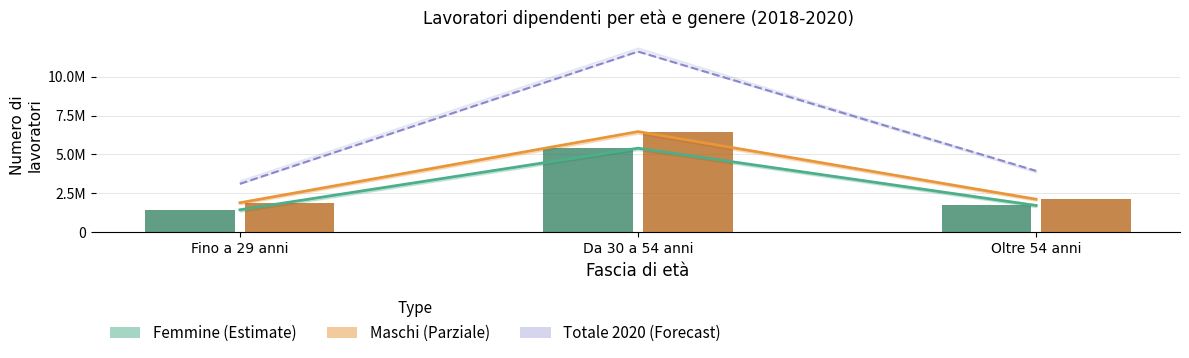

What value does the Femmine 2019 (bar) series have at Da 30 a 54 anni, to the nearest 100?

5404500